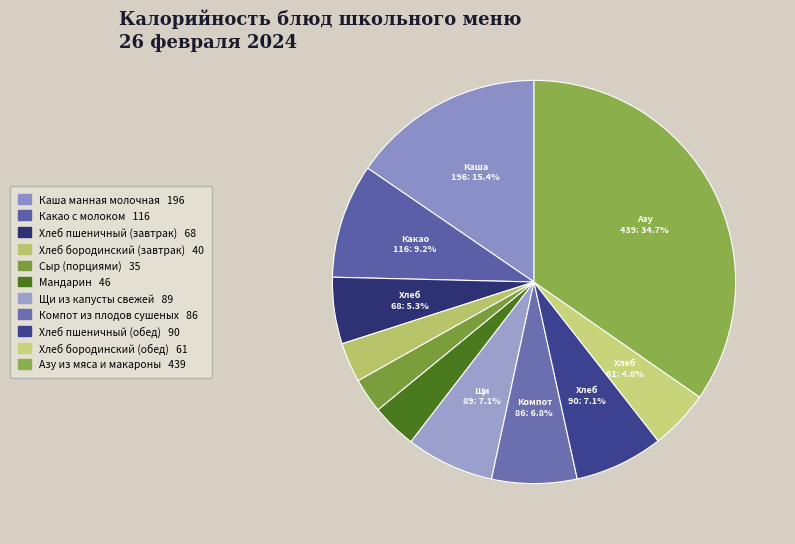

Which slice is the smallest?

Сыр (порциями)